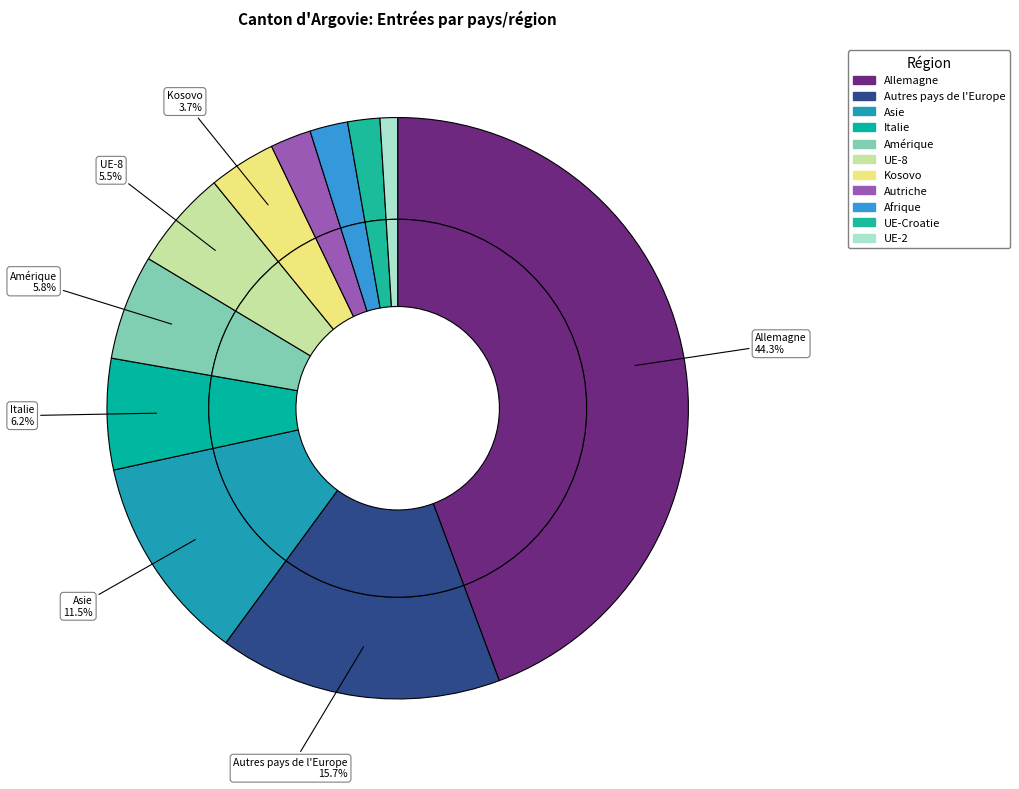

Between Afrique and UE-Croatie, which is larger?

Afrique